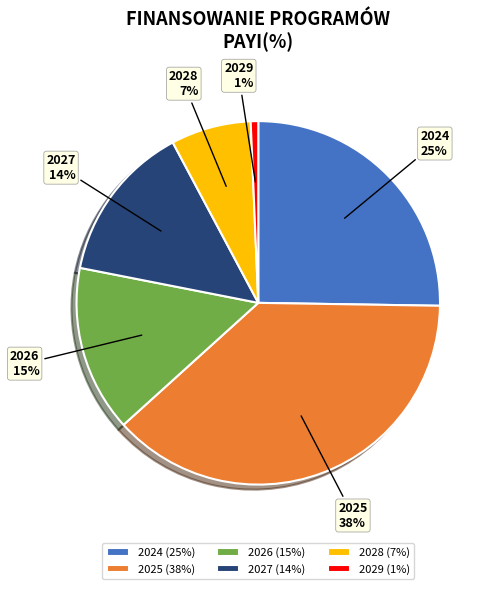

To the nearest percent, what portion does 2024 represent?

25%